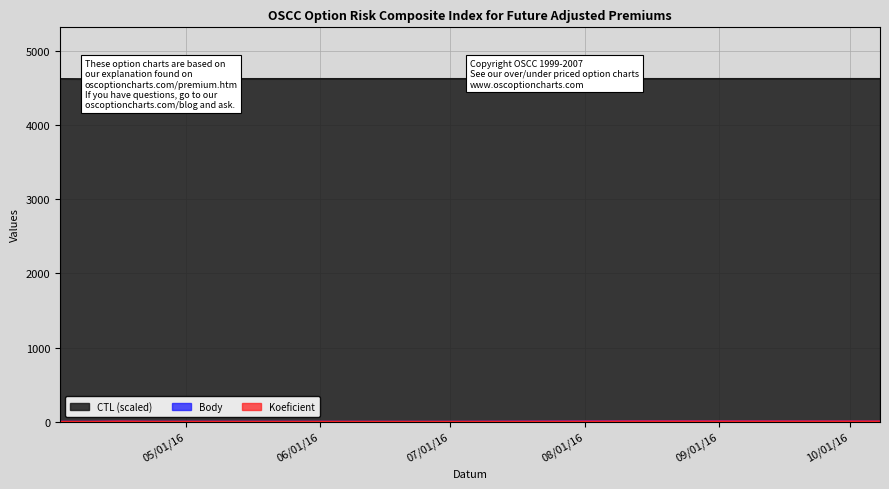

At which category does CTL reach its first local valley?

2016-04-09